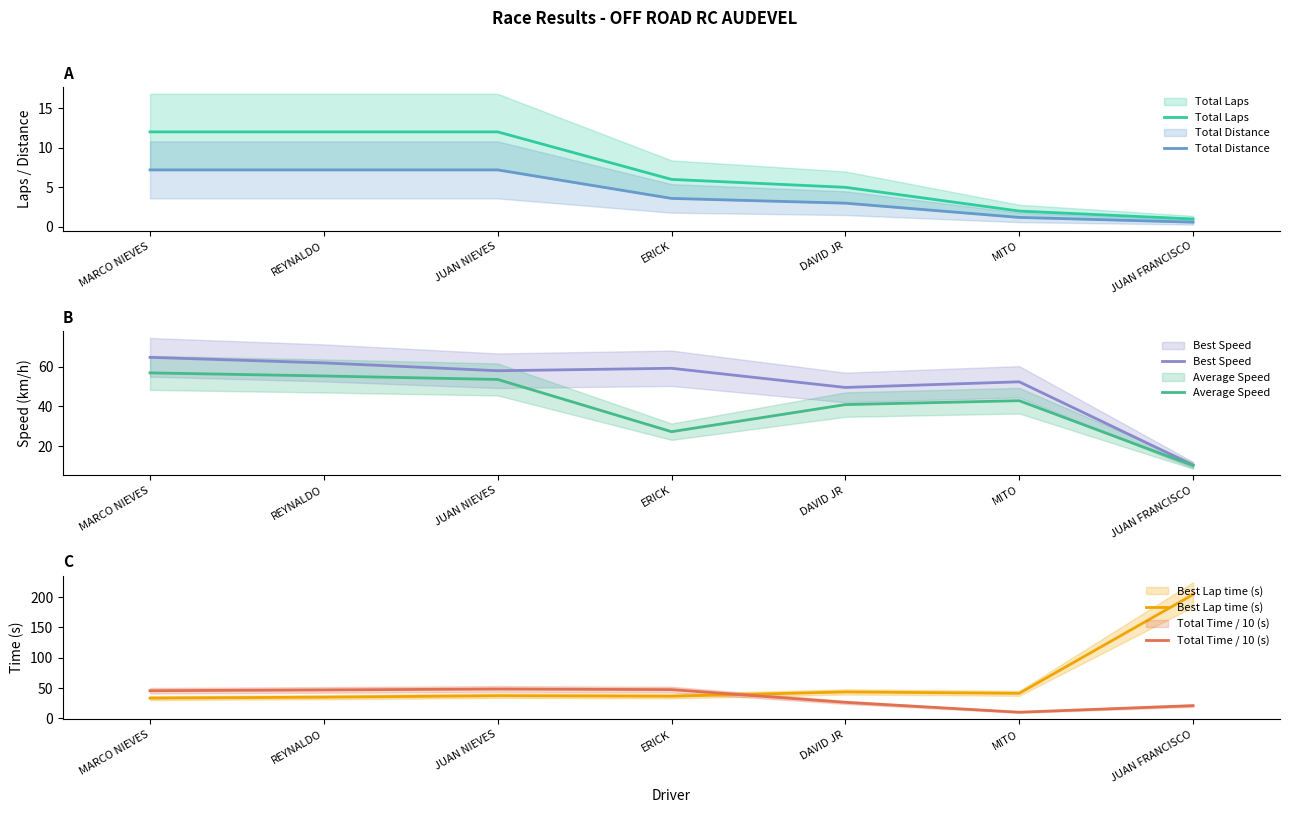

At how many categories does at least one series exceed 154?

1